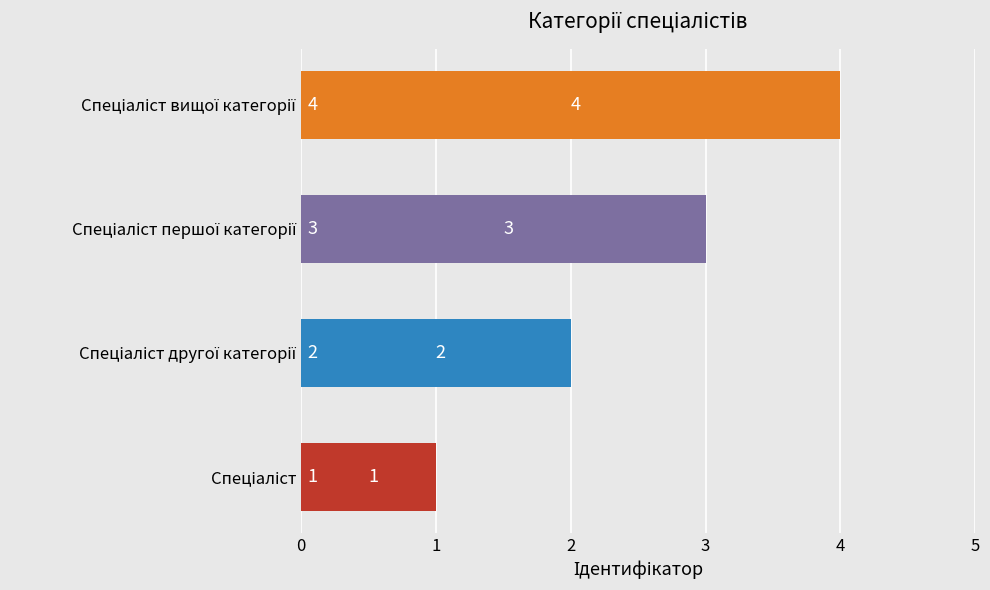

What is the maximum value shown in the chart?

4